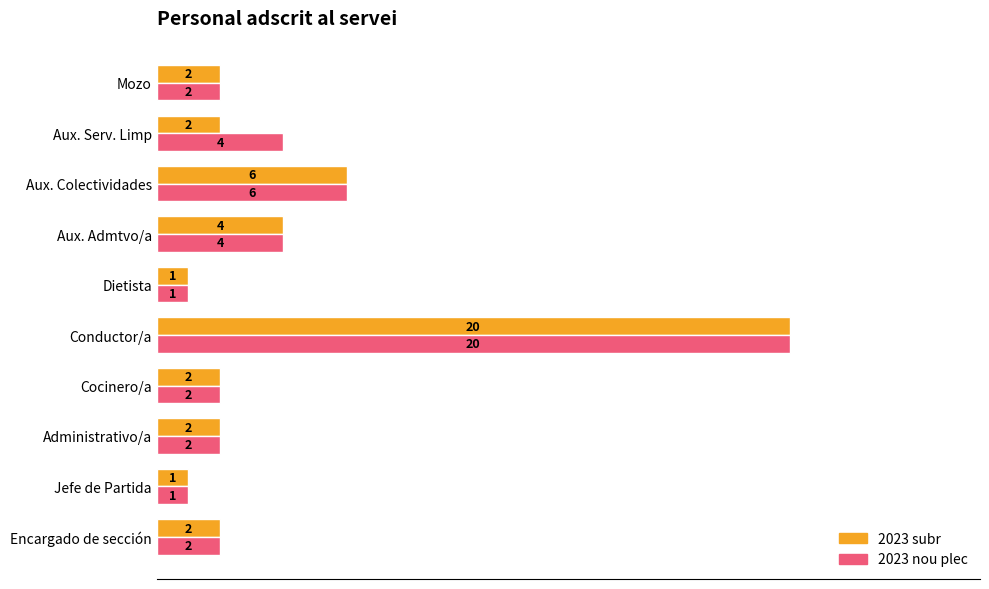

Which series has the largest total across all categories?

2023 nou plec